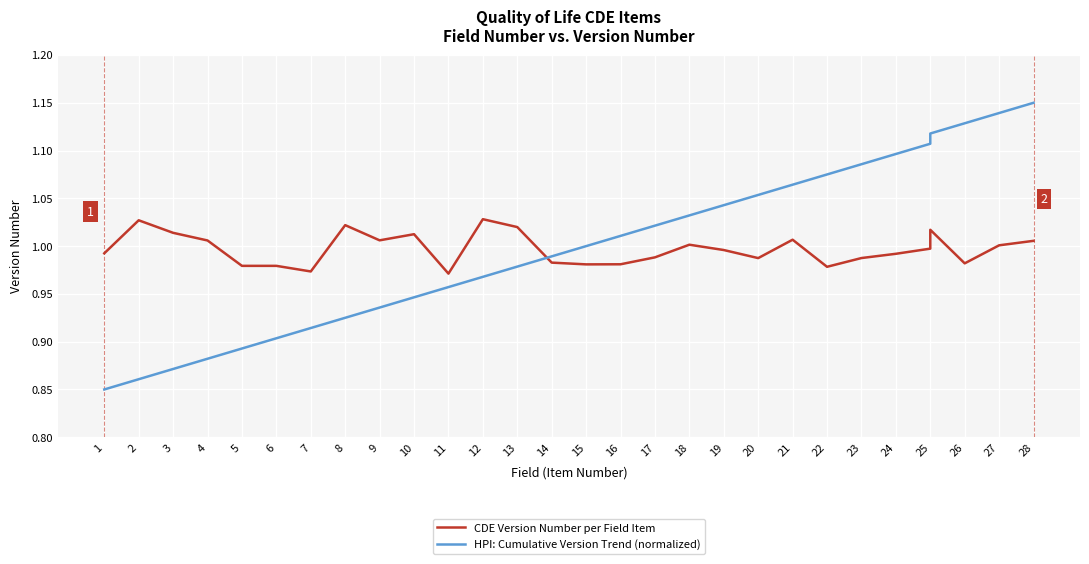

Which series has the widest spread of values?

HPI: Cumulative Version Trend (normalized)